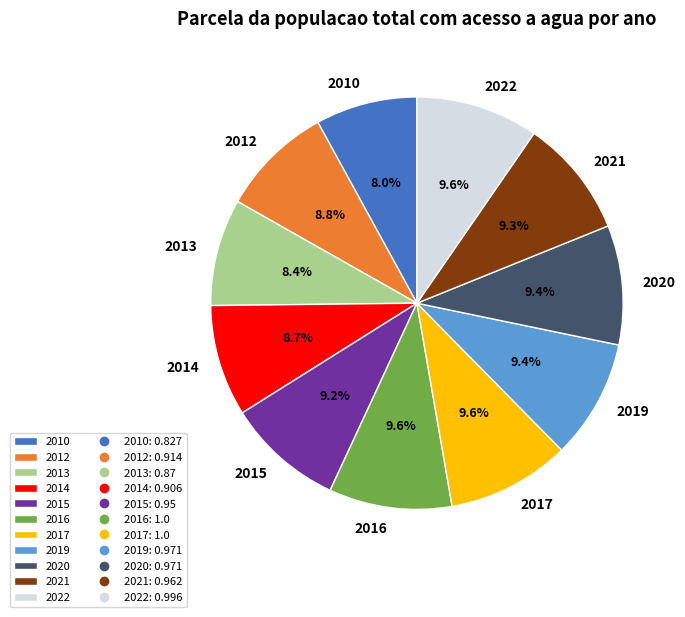

What percentage is the 2016 slice, to the nearest percent?

10%